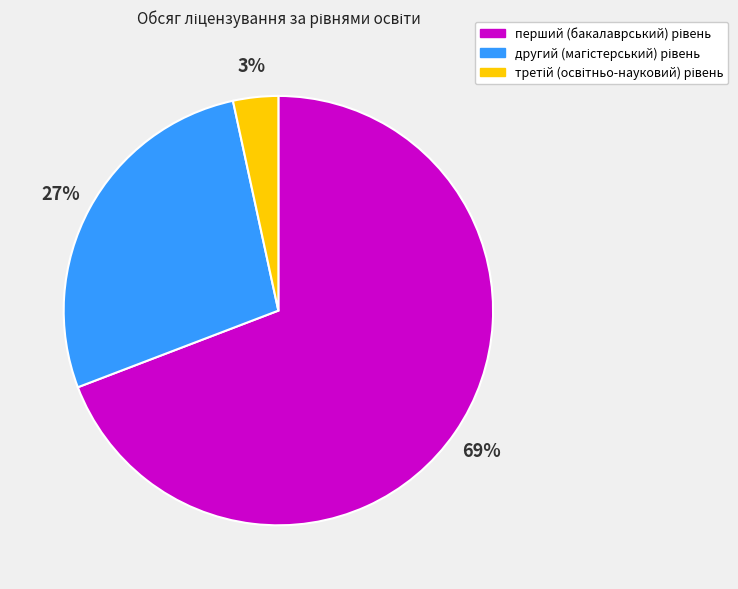

Is there any slice that represents more than half of the pie?

Yes